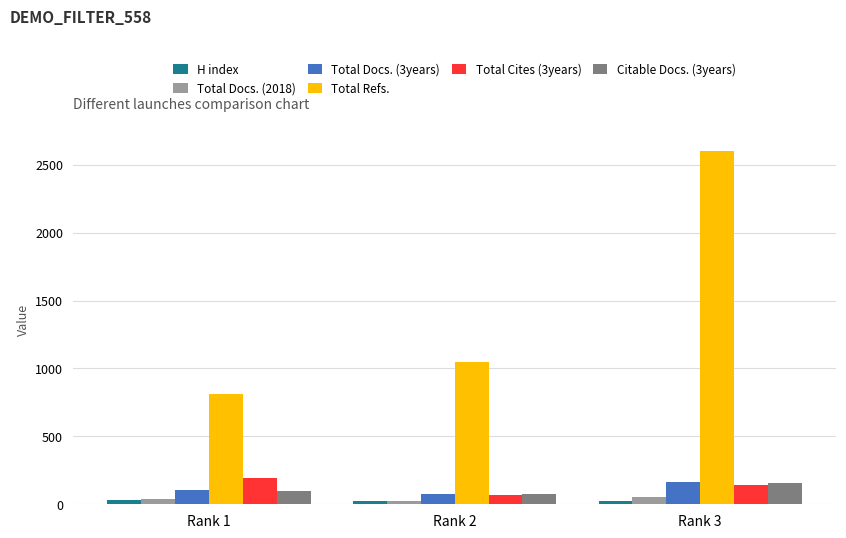

Count the number of categories in the chart.

3